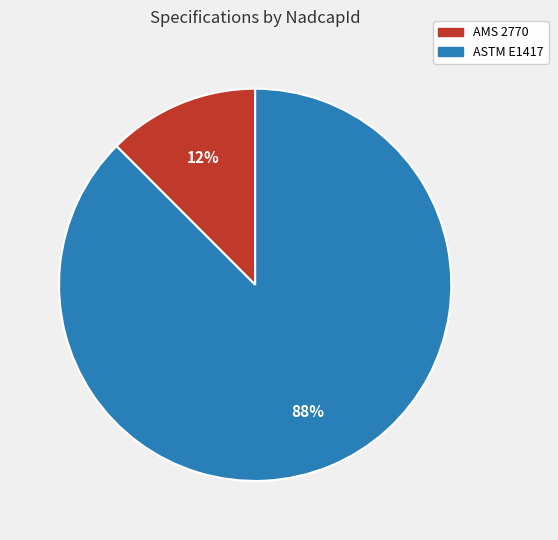

Does any single category account for the majority?

Yes